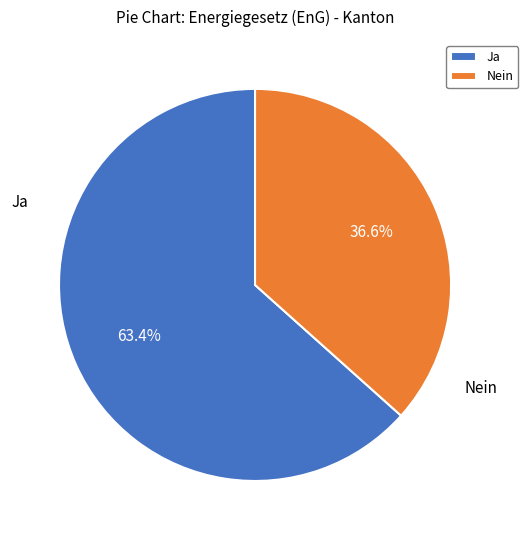

Is Ja the majority of the pie?

Yes